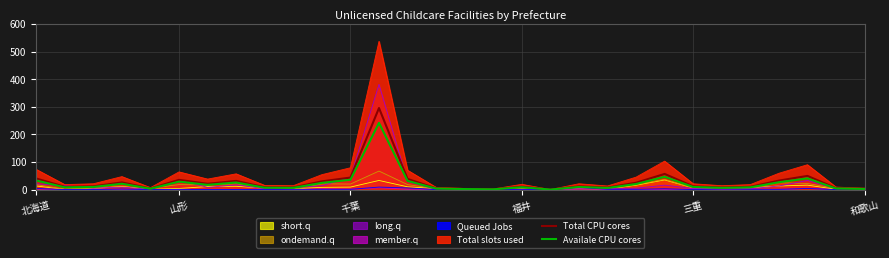

List the labels in order of Availale CPU cores value, smallest first.

18, 16, 15, 29, 三重, 14, 28, 20, 9, 24, 8, 山形, 25, 17, 千葉, 19, 23, 6, 21, 福井, 10, 7, 26, 和歌山, 13, 北海道, 11, 27, 22, 12